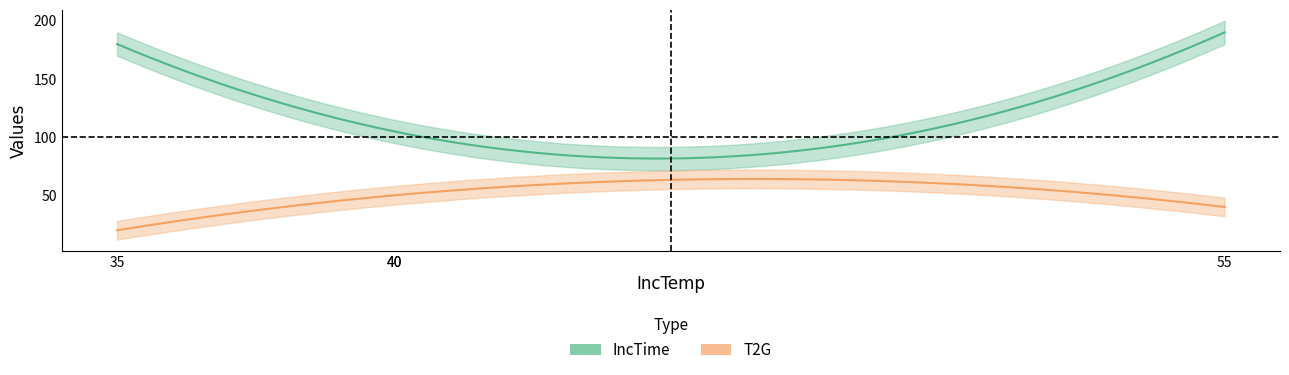

At which category does the chart reach its peak across all series?

55